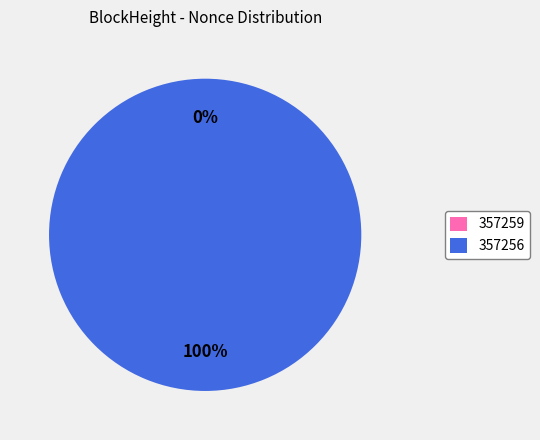

Does any single category account for the majority?

Yes